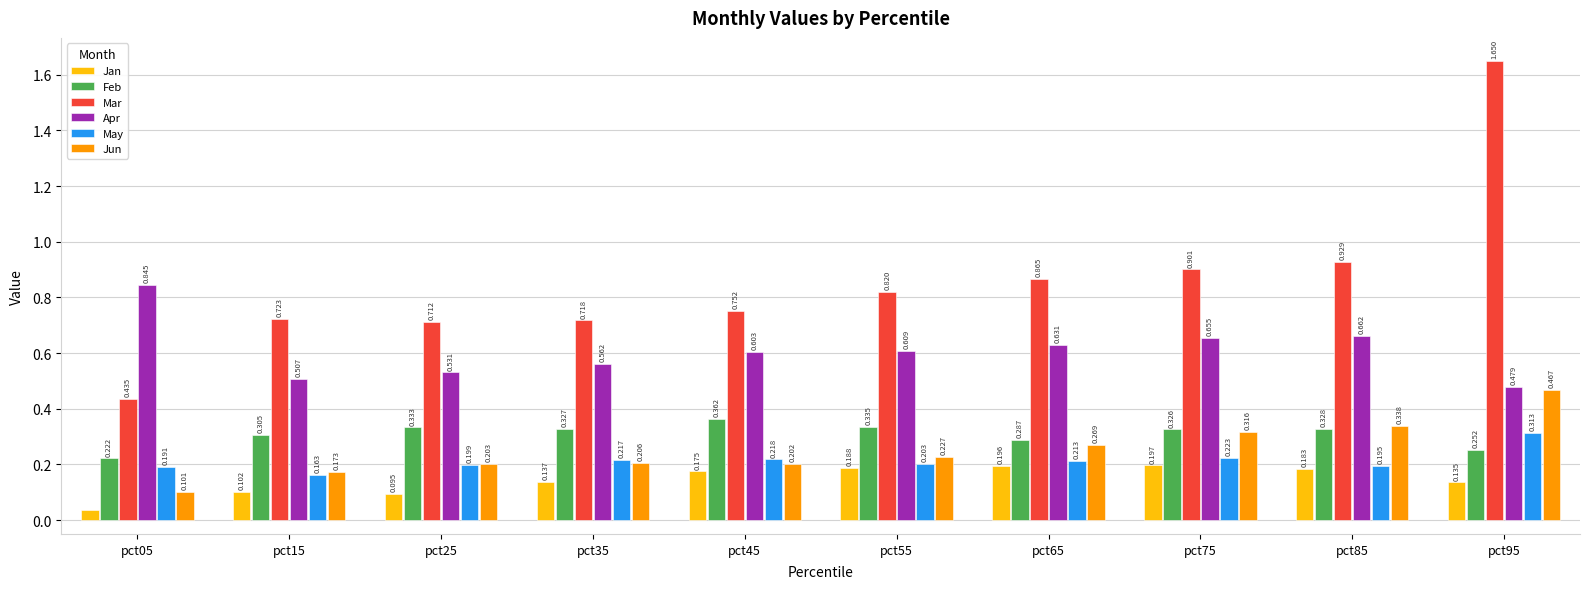

Is the value of Feb at pct05 greater than the value of Apr at pct75?

No